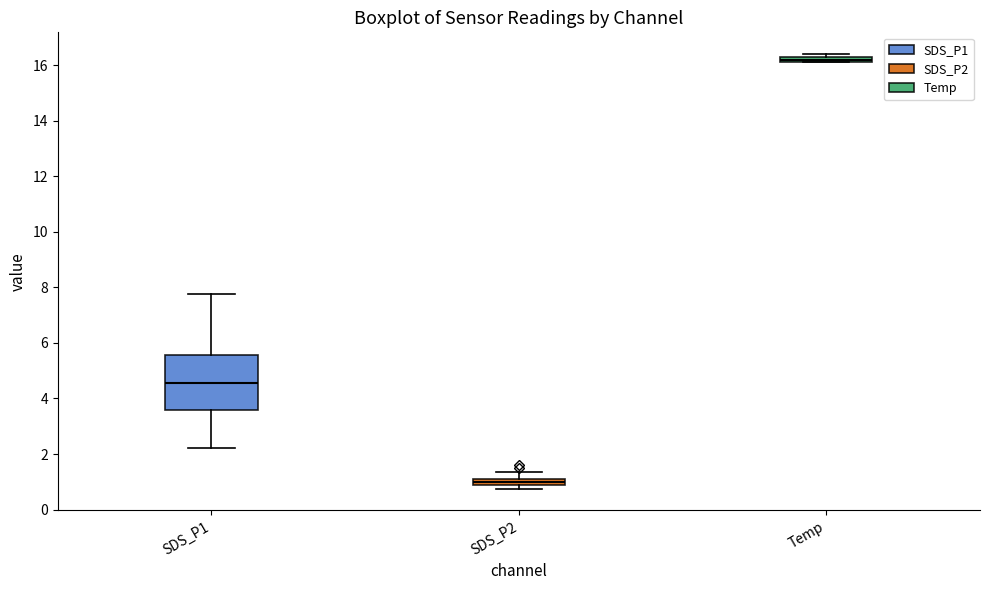

Comparing the boxes themselves (not the whiskers), which one is the tallest?

SDS_P1